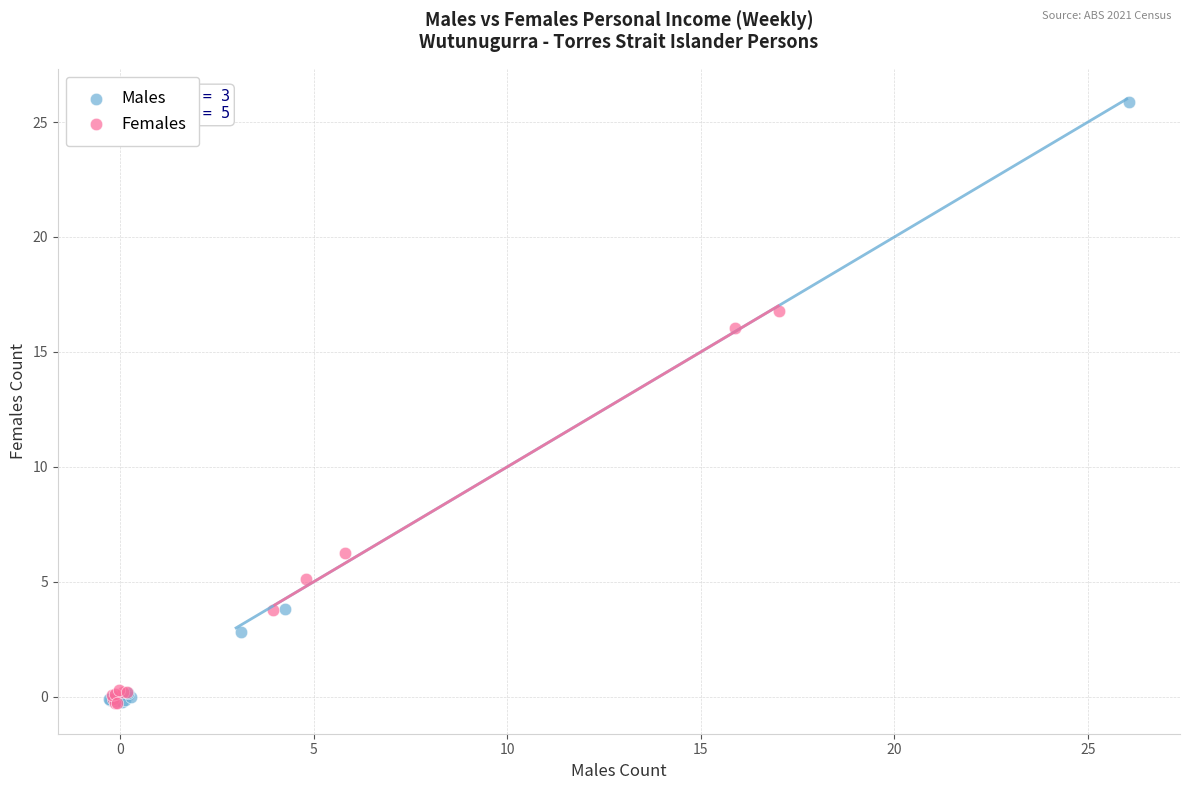

What are all the series names shown in the legend?

Males, Females